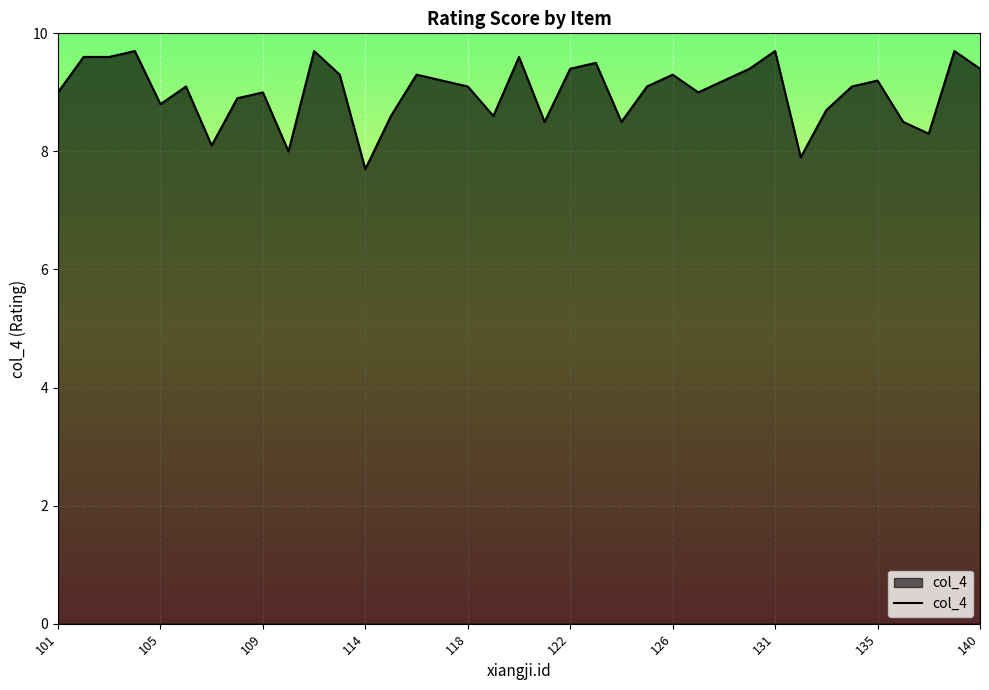

What is the difference between the maximum and minimum values?

2.0